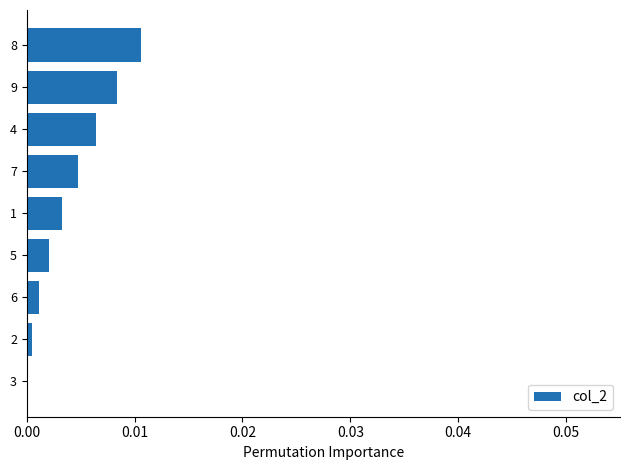

Which category has the highest value across all series?

8